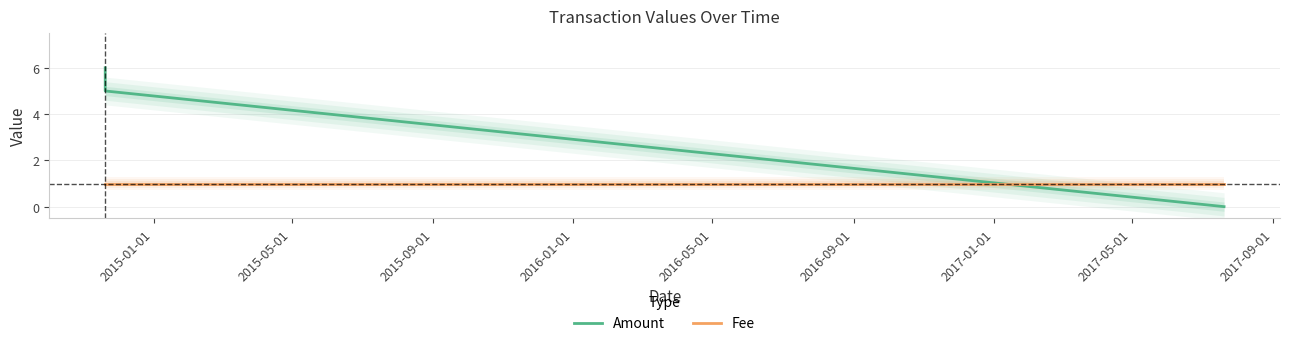

What are all the series names shown in the legend?

Amount, Fee